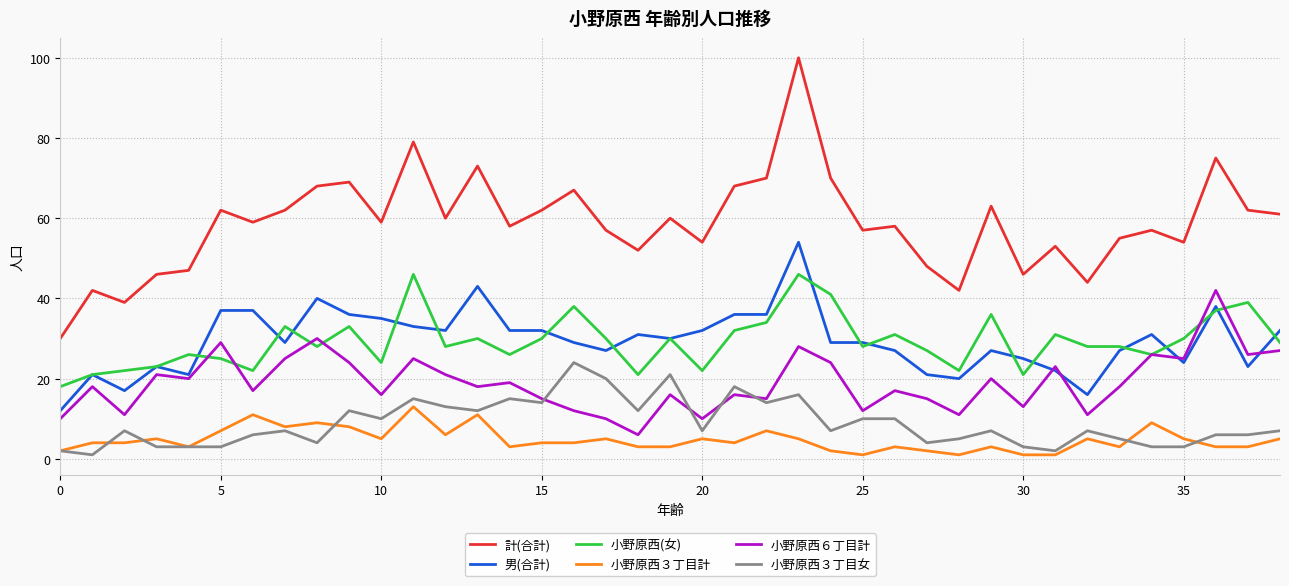

True or false: 小野原西６丁目計 and 計(合計) cross at least once.

False